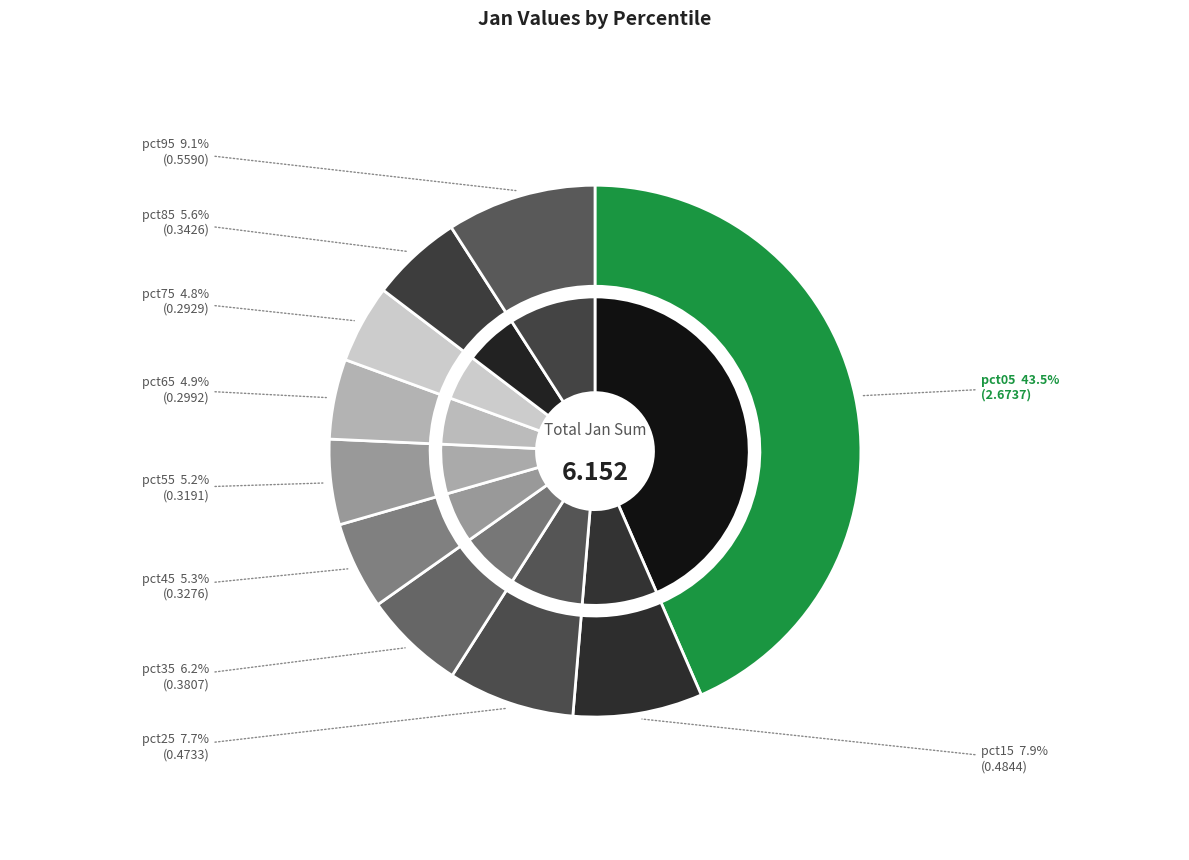

Count the number of slices in the pie.

10